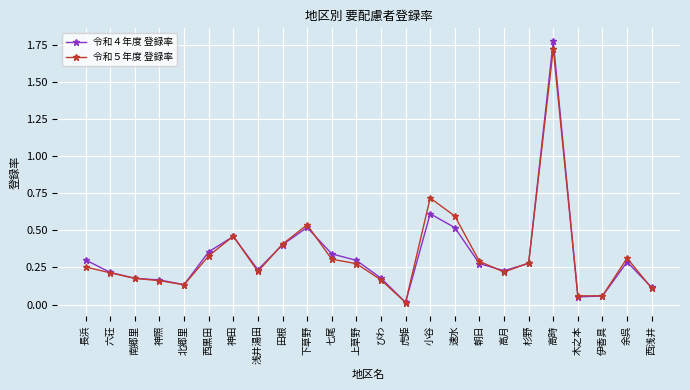

At how many categories does at least one series exceed 1?

1